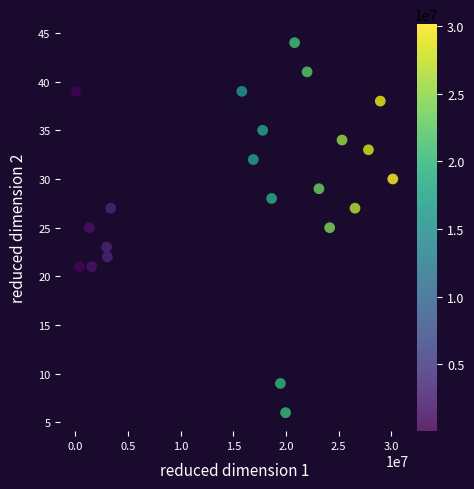

What is the range of X values (max minus min)?

30093010